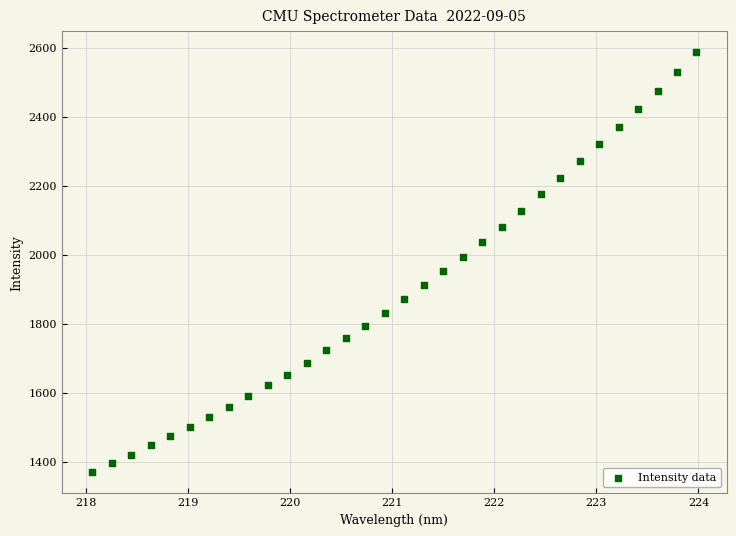

What is the range of Y values (max minus min)?

1215.4